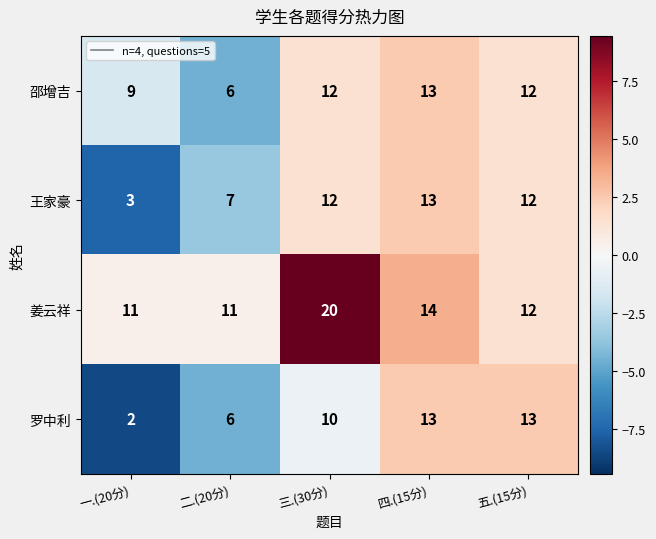

Is it true that 姜云祥 equals 32 at 三.(30分)?

False